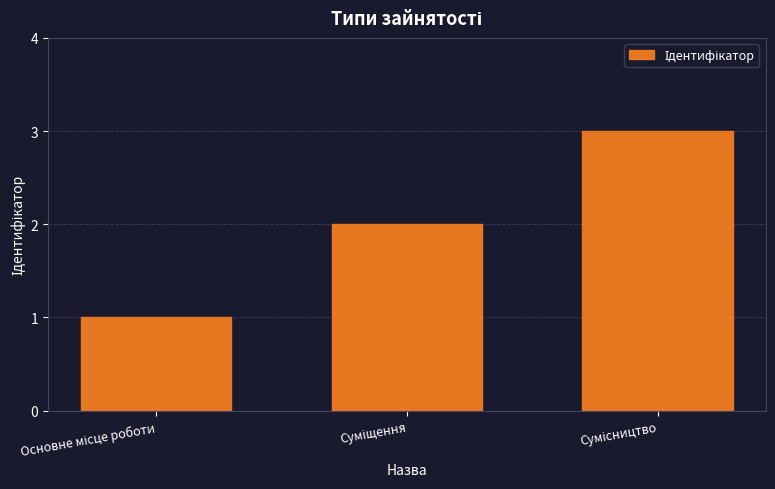

What is the maximum value shown in the chart?

3